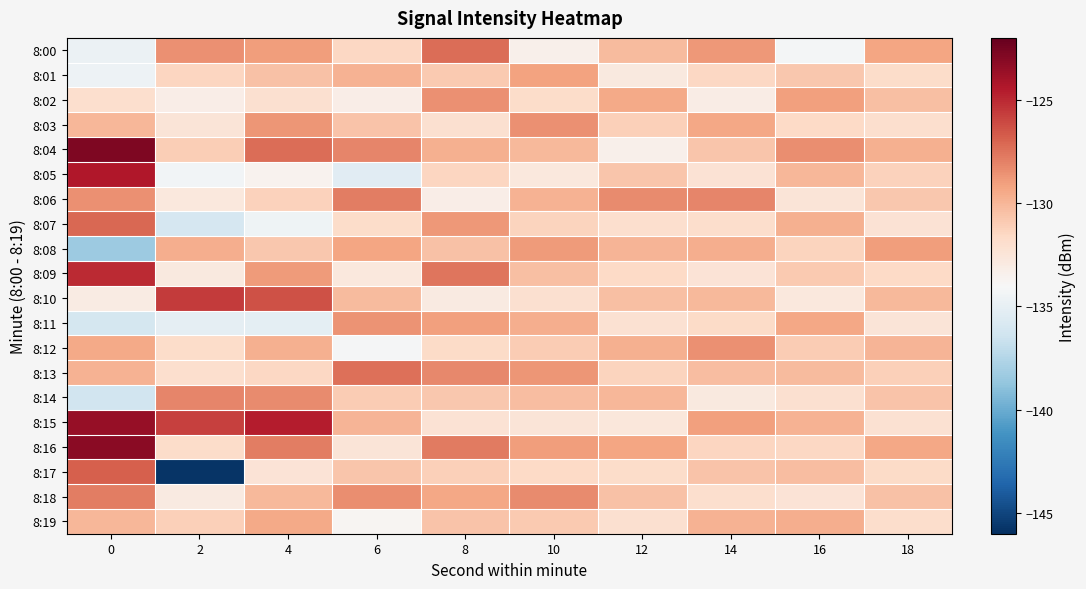

Which has a higher value, 4 or 0?

4